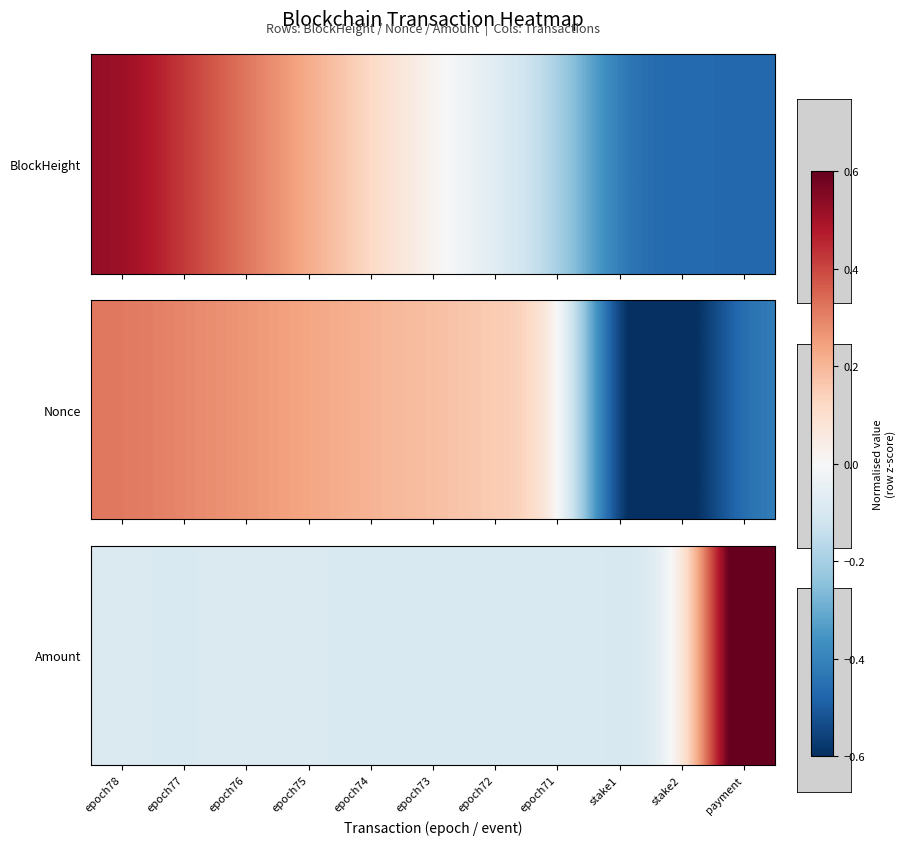

Which category has the lowest value across all series?

stake1